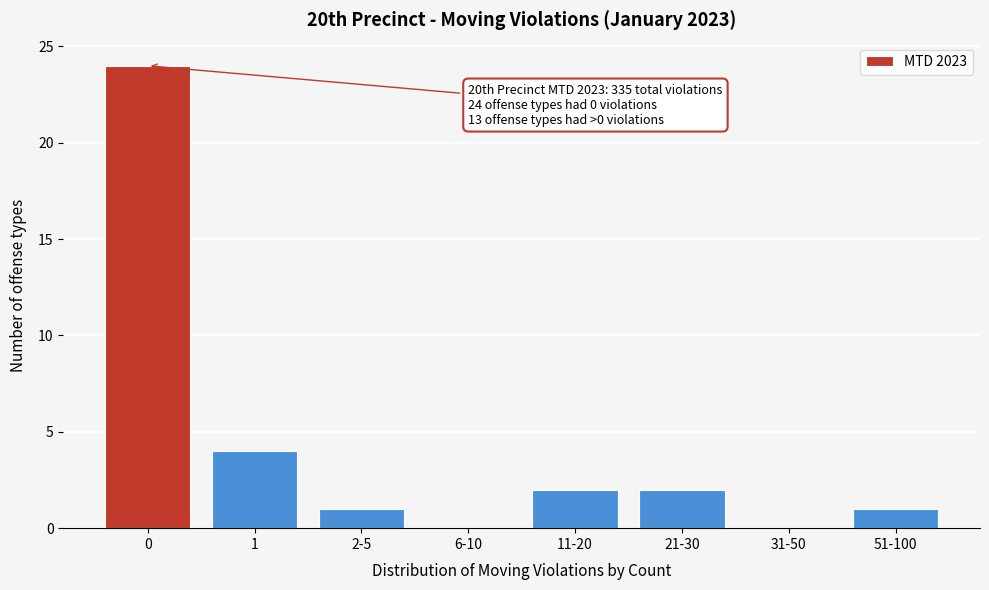

Reading left to right, what are all the values shown in this chart?

0=24	1=4	2-5=1	6-10=0	11-20=2	21-30=2	31-50=0	51-100=1